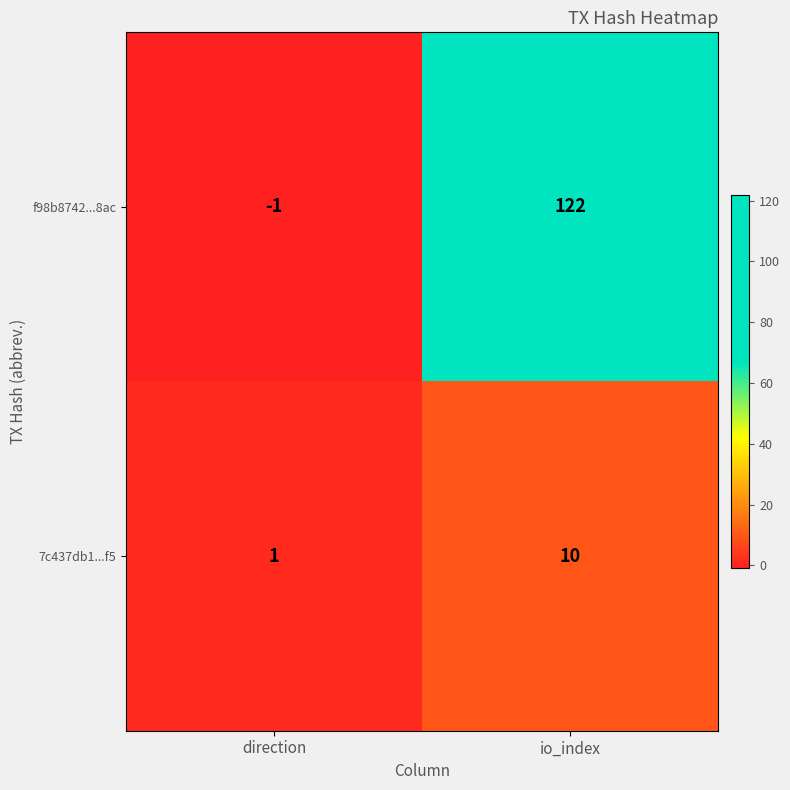

What is the total value across all series at io_index?

132